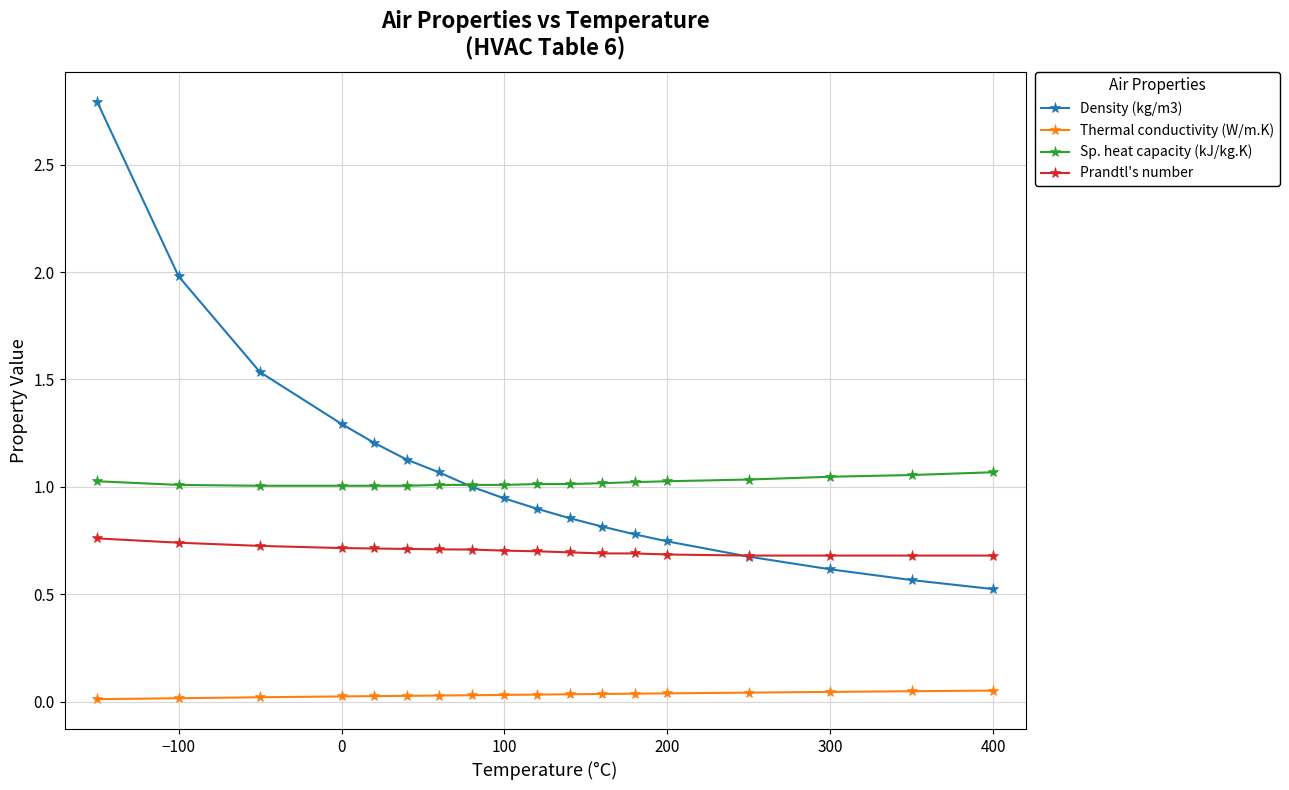

Which series has the widest spread of values?

Density (kg/m3)